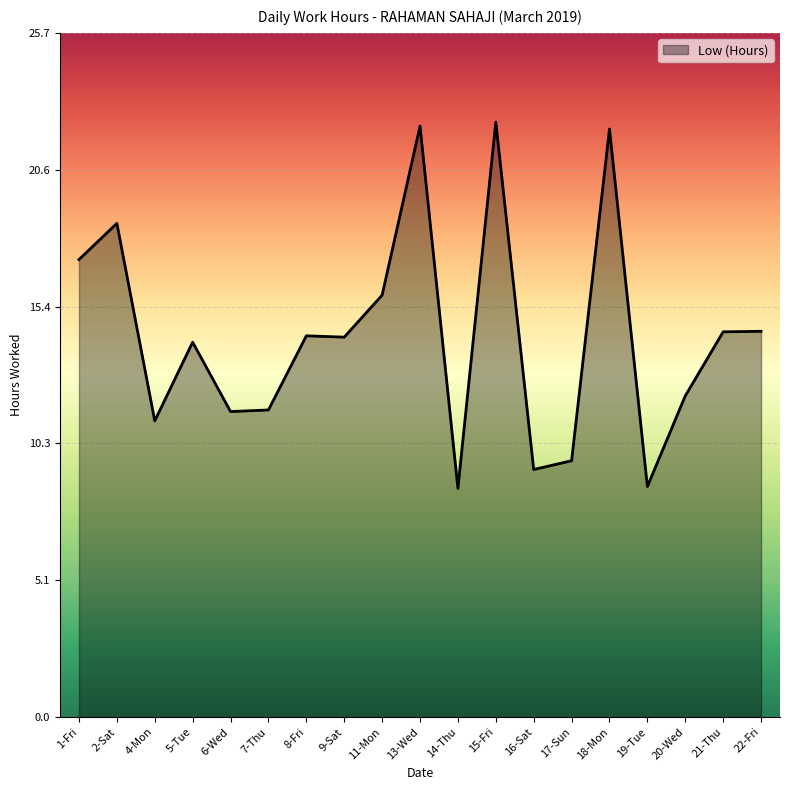

What is the maximum value shown in the chart?

22.4